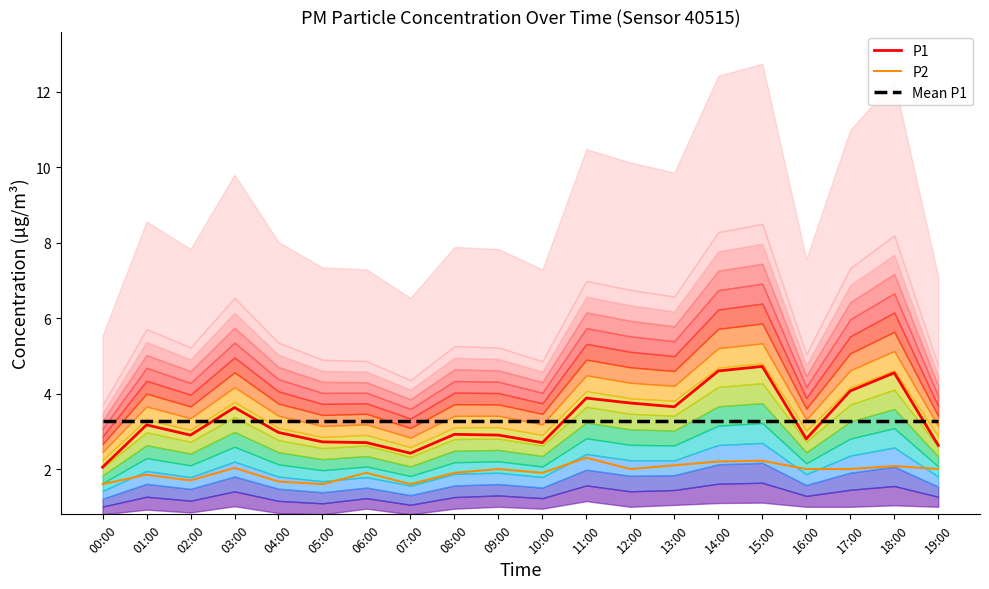

What is the difference between the second highest and second lowest values in the P2 series?

0.6